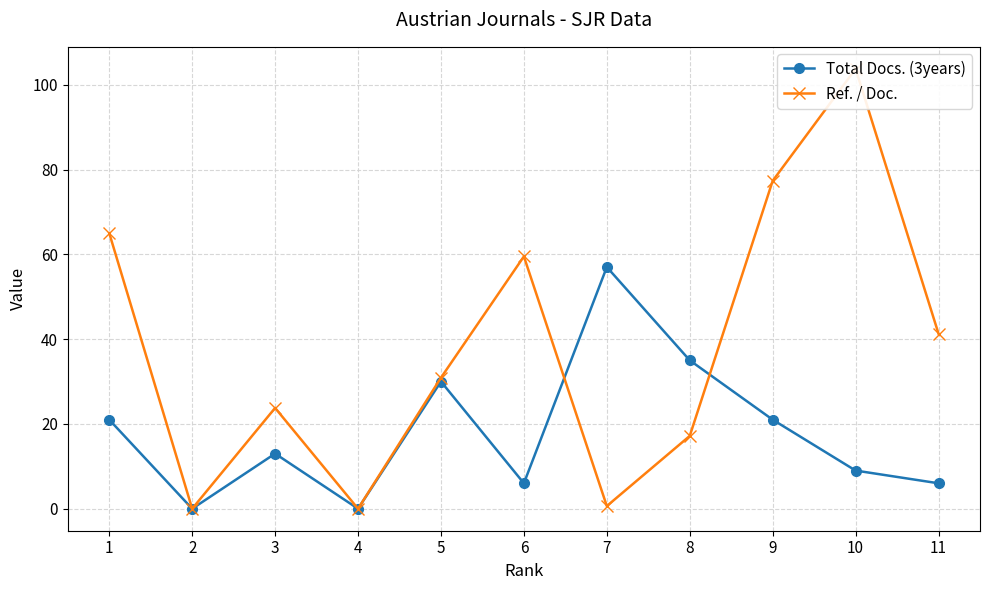

At which label is Total Docs. (3years) closest to 28?

5